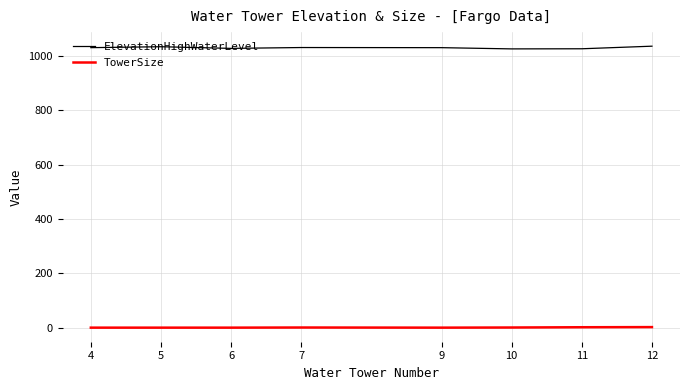

True or false: ElevationHighWaterLevel and TowerSize intersect in this chart.

False